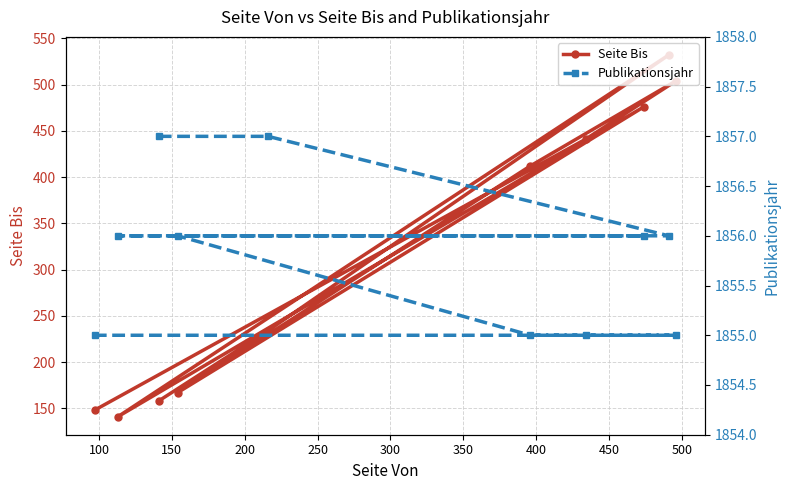

What is the value of the Seite Bis point at the 5th from the left?

234